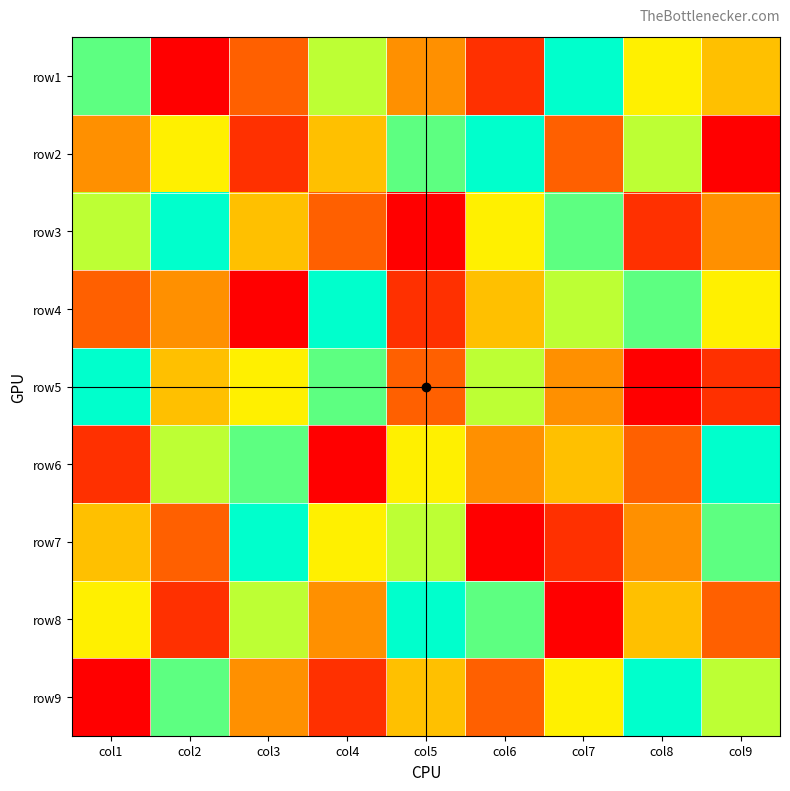

At which category is the sum across all series the highest?

col1